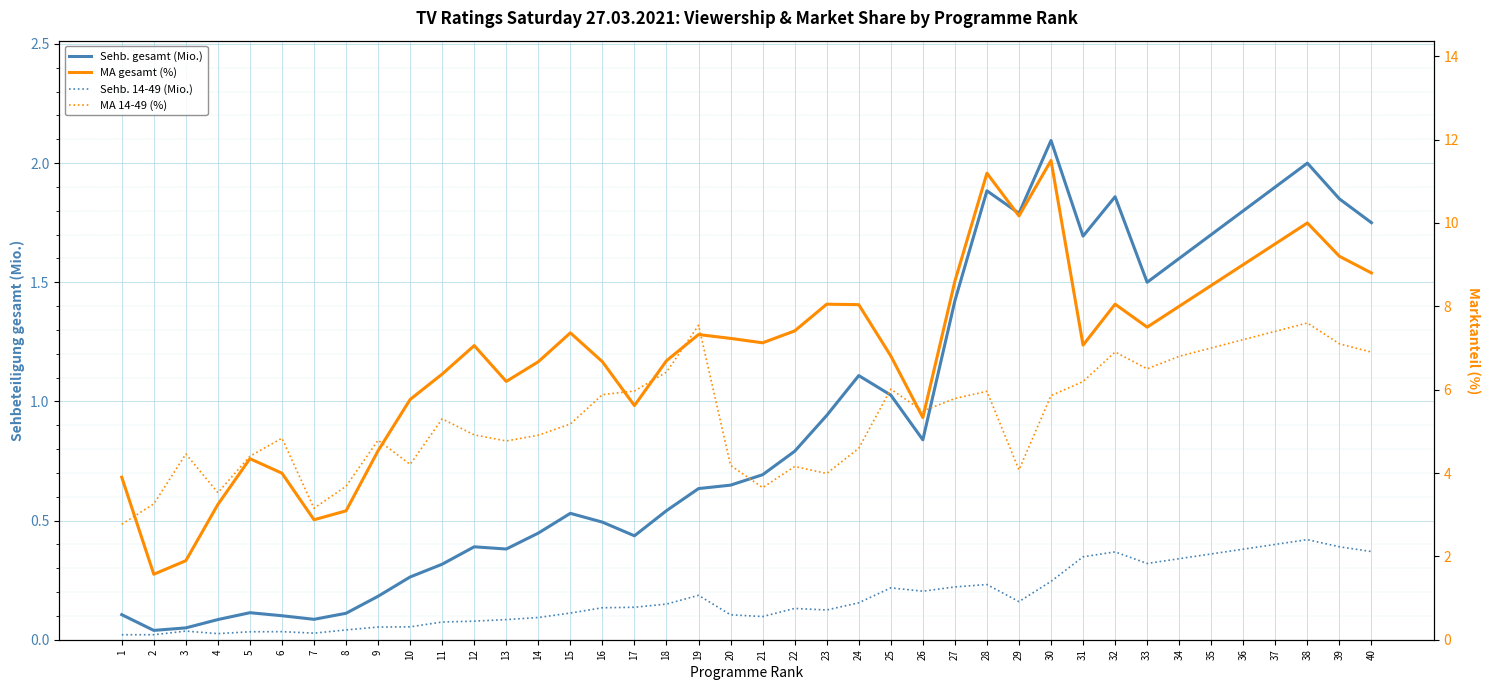

What are all the series names shown in the legend?

Sehb. gesamt (Mio.), Sehb. 14-49 (Mio.), MA gesamt (%), MA 14-49 (%)